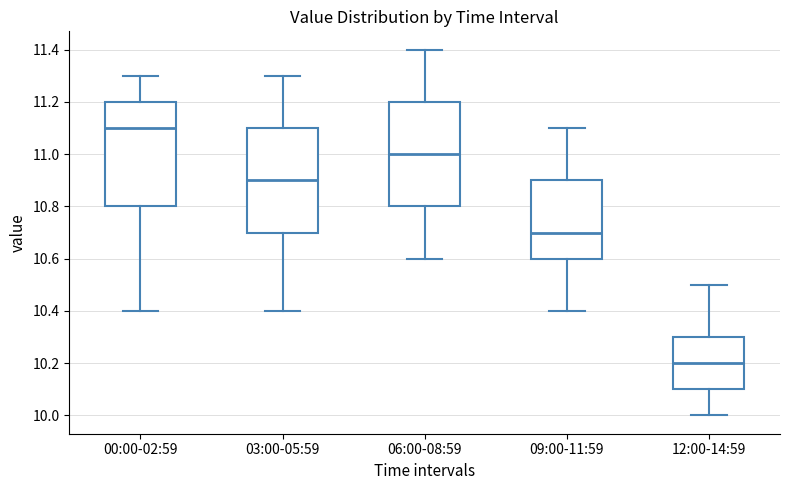

Which box has the lowest median line?

12:00-14:59